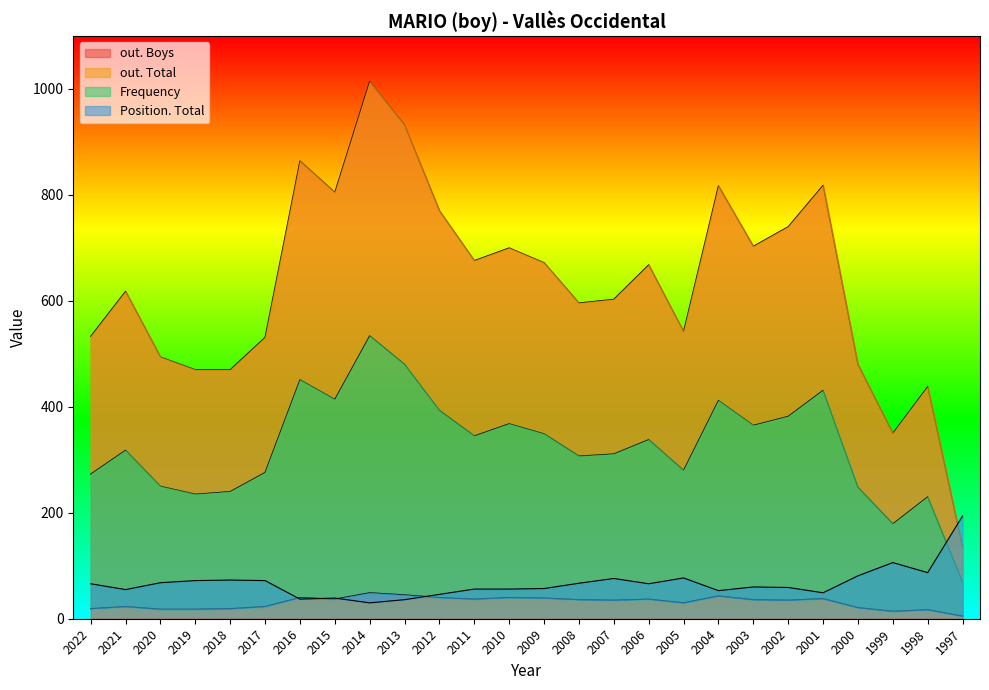

Is it true that out. Boys equals 857 at 2008?

False